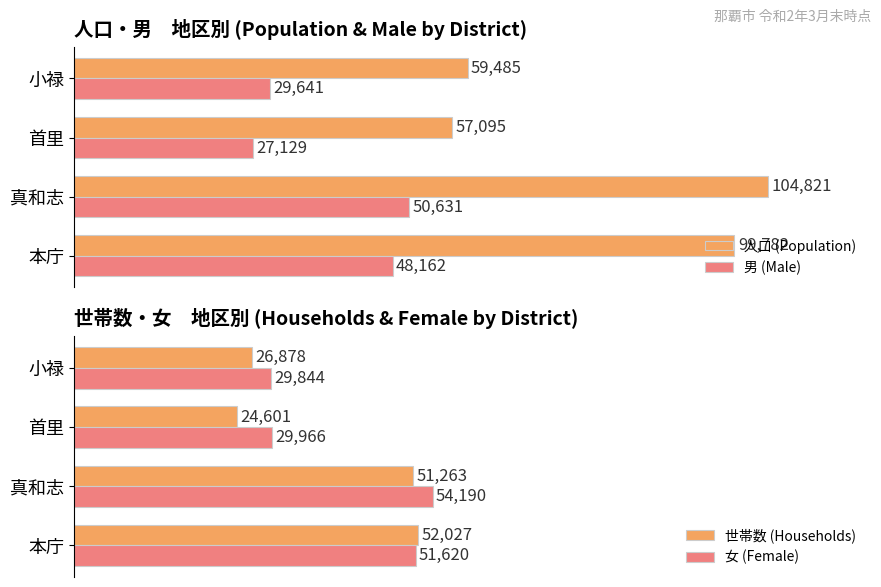

What is the difference between the second highest and second lowest values in the 男 (Male) series?

18521